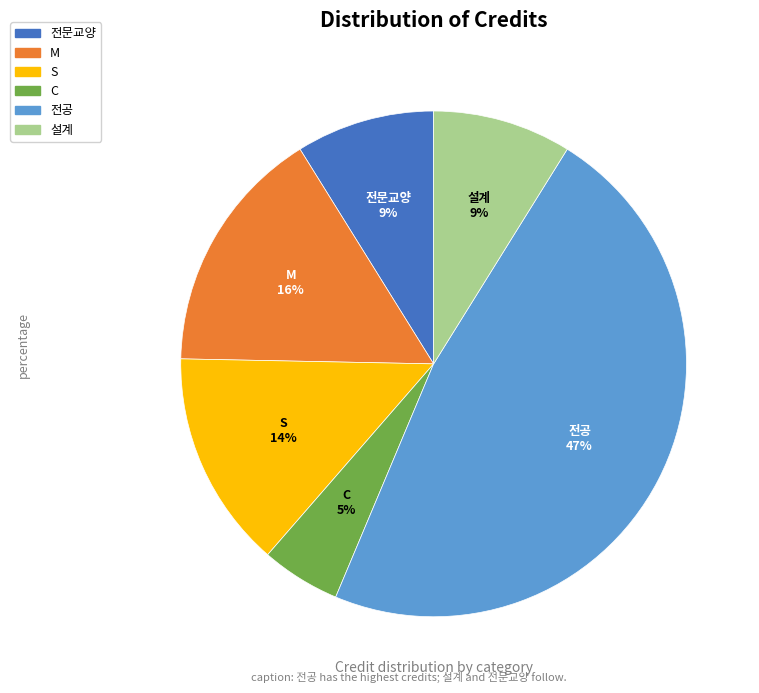

To the nearest percent, what portion does 전문교양 represent?

9%